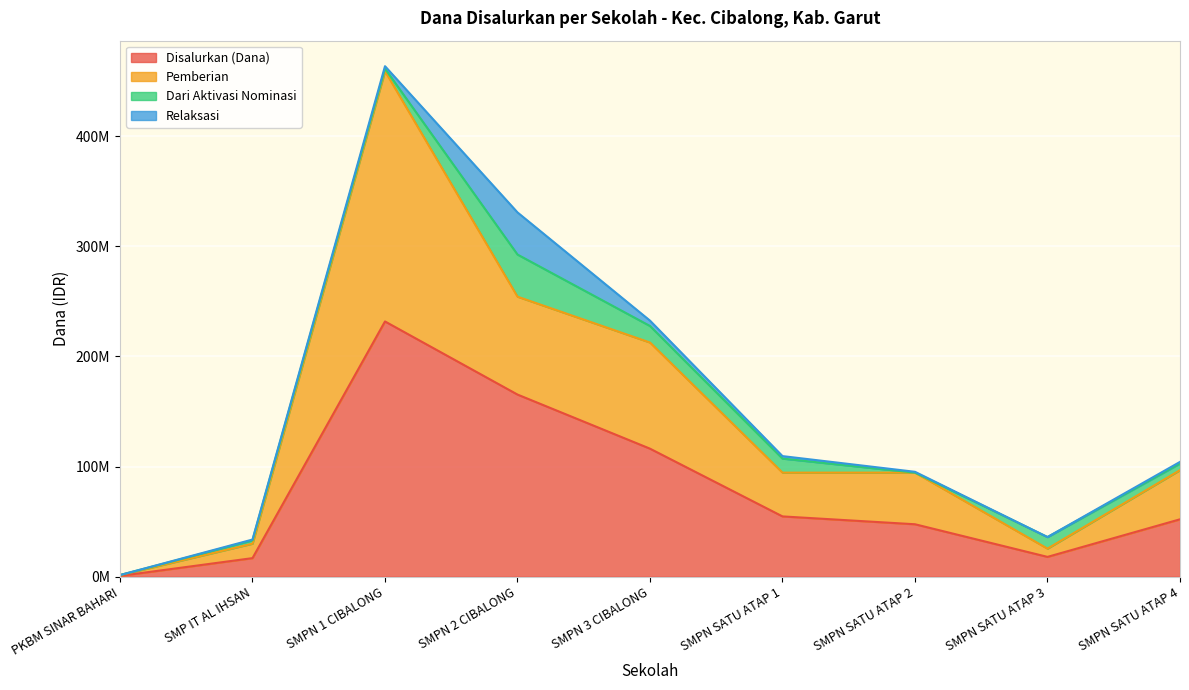

True or false: Pemberian and Disalurkan (Dana) cross at least once.

False